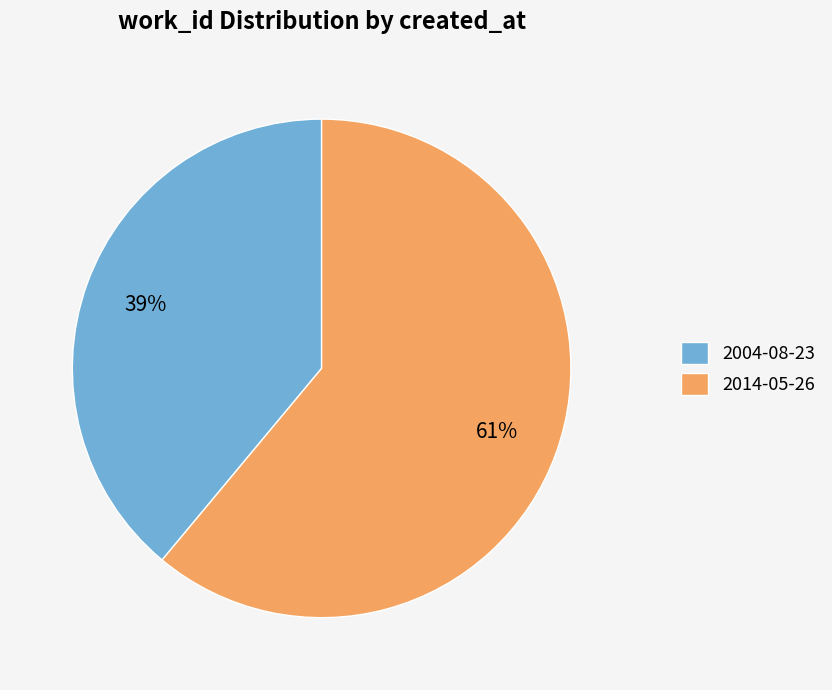

What percentage is the 2004-08-23 slice, to the nearest percent?

39%